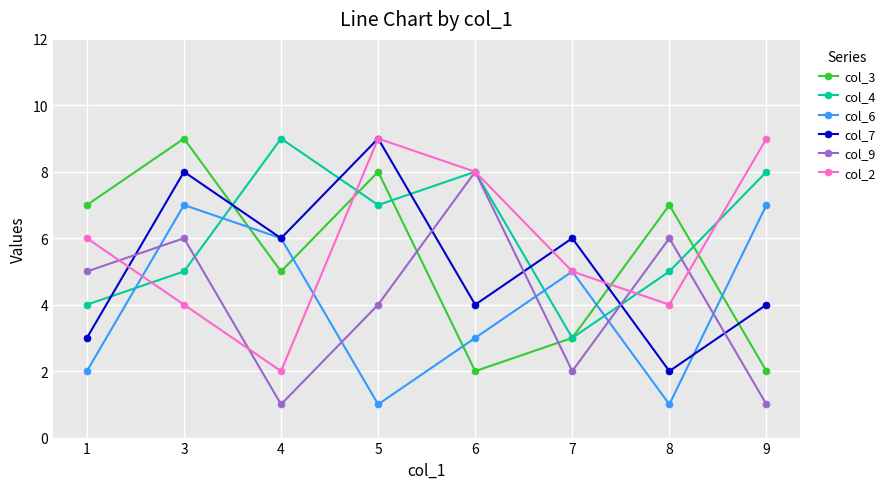

At which category does col_3 reach its first local valley?

4